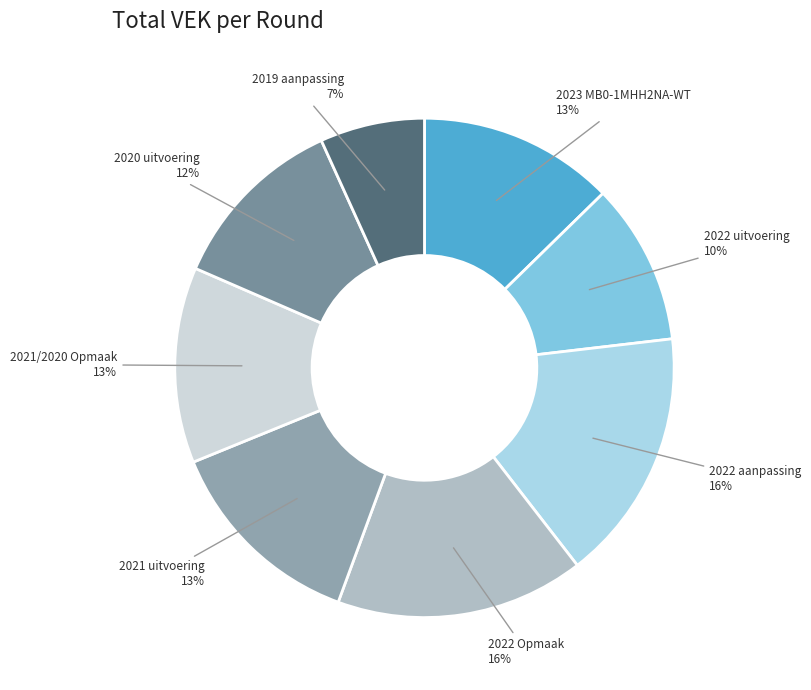

How many segments does this pie chart have?

8